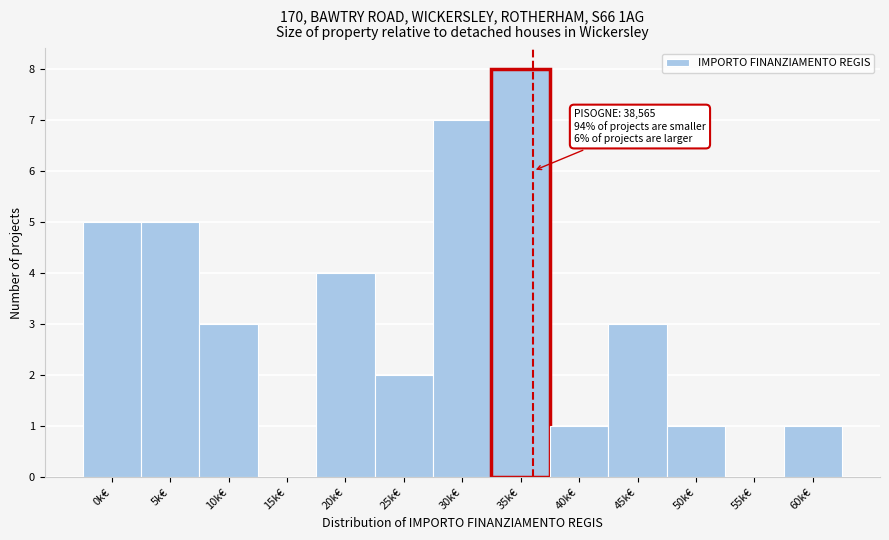

Reading left to right, extract all data points from this chart.

0k€=5	5k€=5	10k€=3	15k€=0	20k€=4	25k€=2	30k€=7	35k€=8	40k€=1	45k€=3	50k€=1	55k€=0	60k€=1